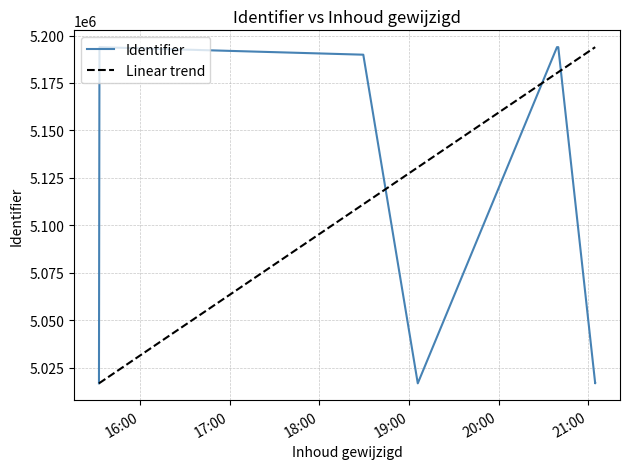

Rank the categories by value from lowest to highest.

2019-04-19 19:05:54, 2019-04-19 15:32:25, 2019-04-19 21:04:42, 2019-04-19 21:04:42, 2019-04-19 18:29:25, 2019-04-19 20:39:07, 2019-04-19 15:32:45, 2019-04-19 20:39:59